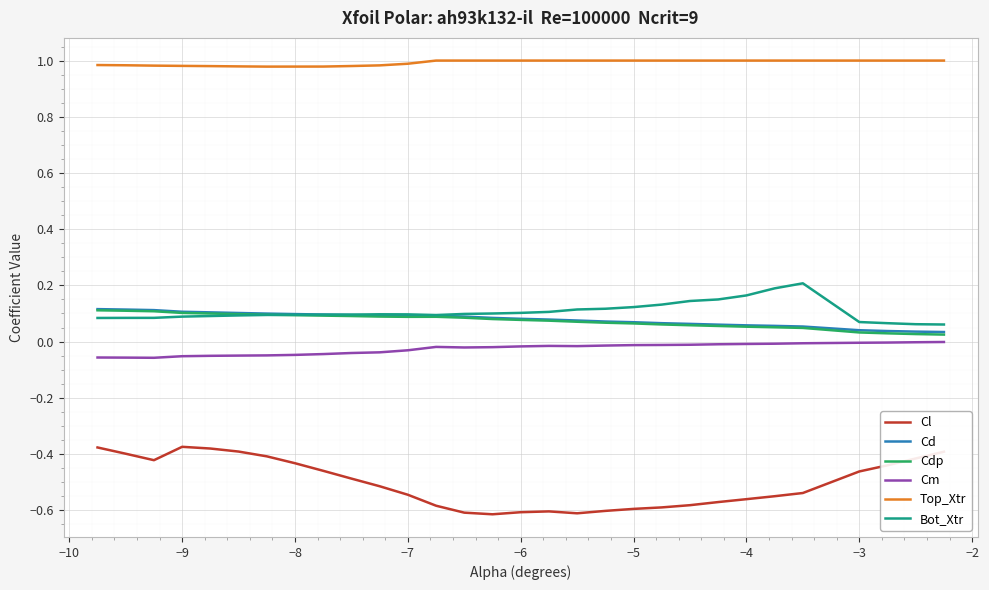

Which series has the largest total across all categories?

Top_Xtr